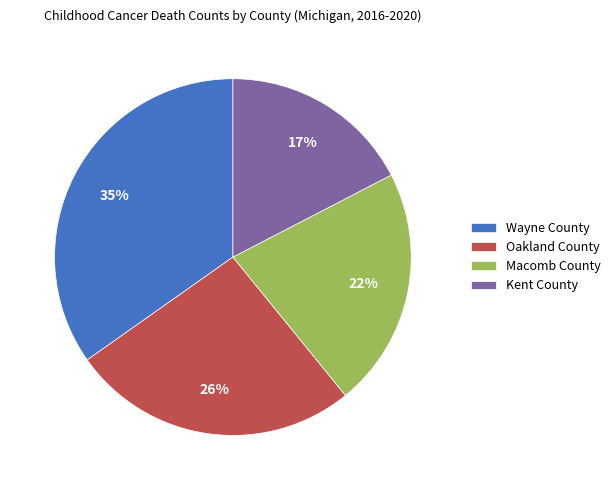

Rank the categories by value from highest to lowest.

Wayne County, Oakland County, Macomb County, Kent County